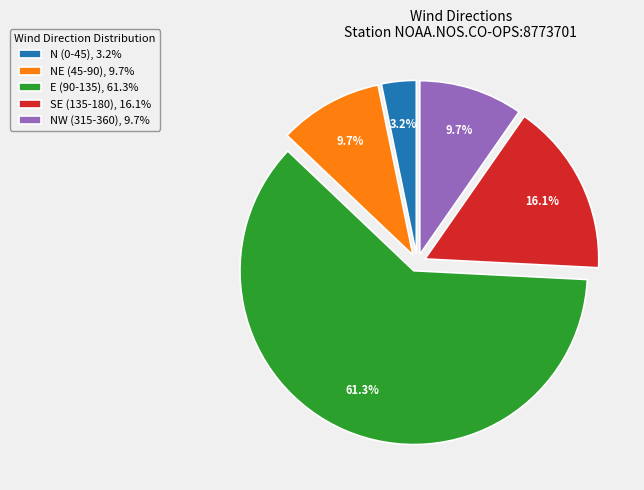

Approximately how many times larger is the value at NW (315-360), 9.7% compared to N (0-45), 3.2%?

3.0